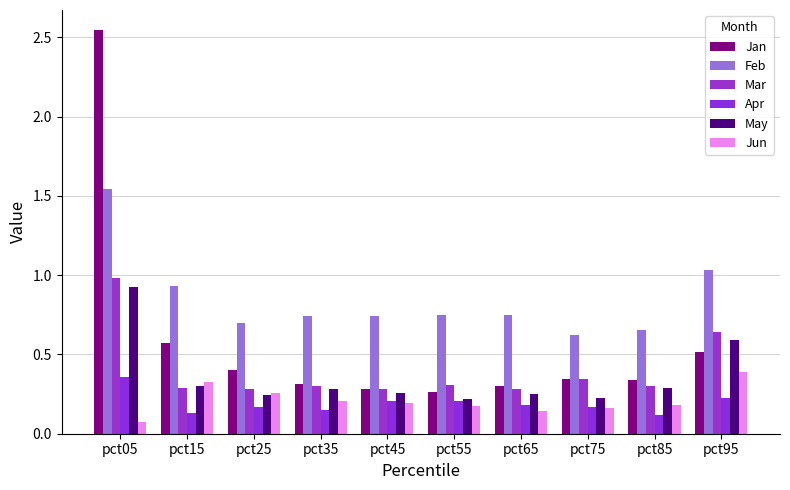

How many series are shown in this chart?

6